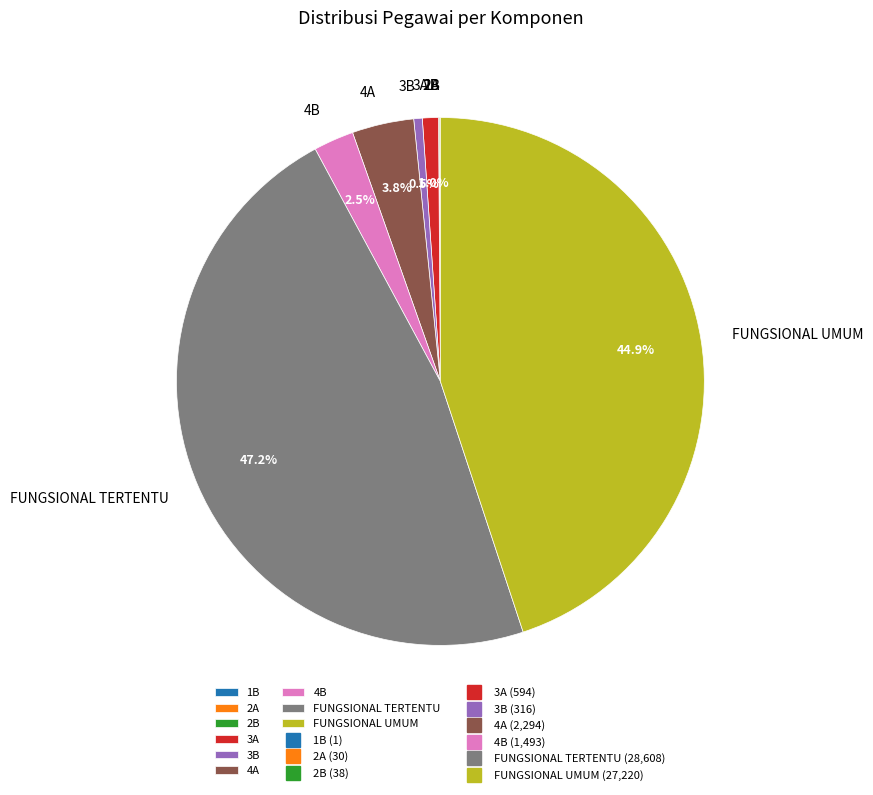

How much of the chart is everything except FUNGSIONAL TERTENTU?

52.8%